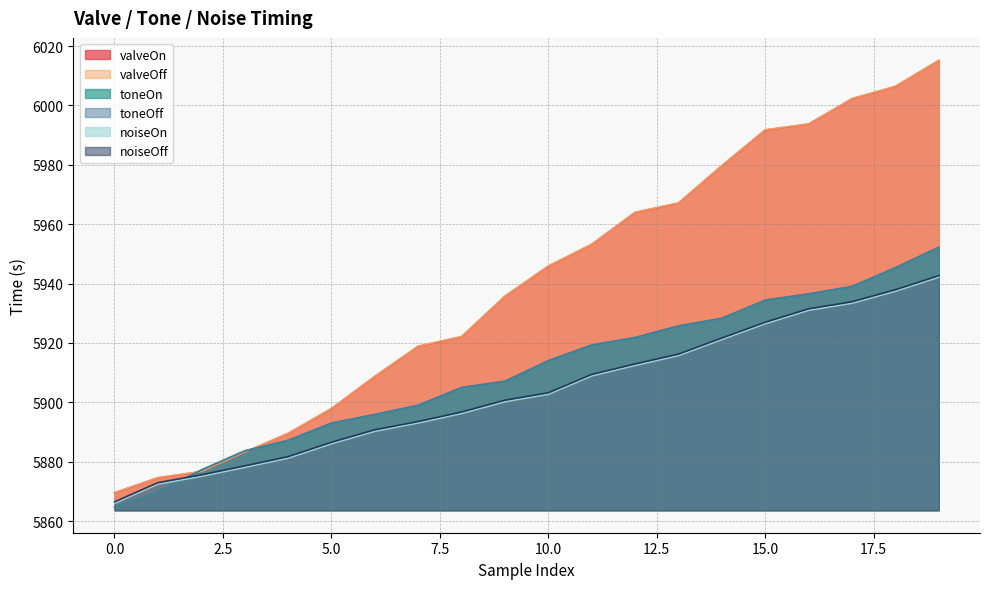

What is the smallest value displayed?

5864.7